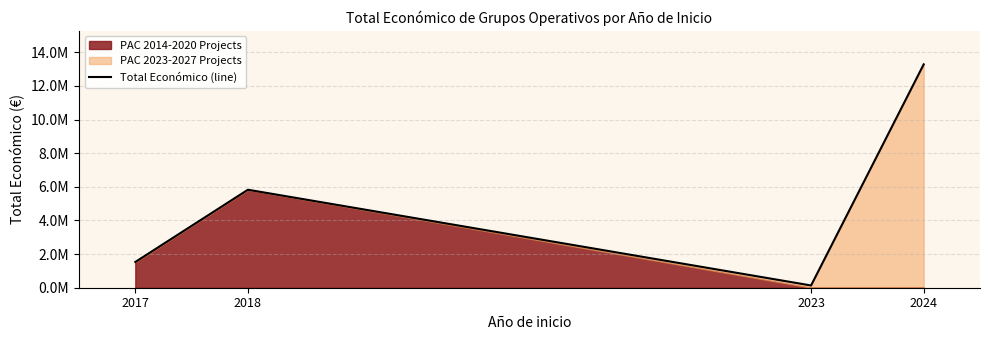

List the labels in order of value, largest first.

2024, 2018, 2017, 2023